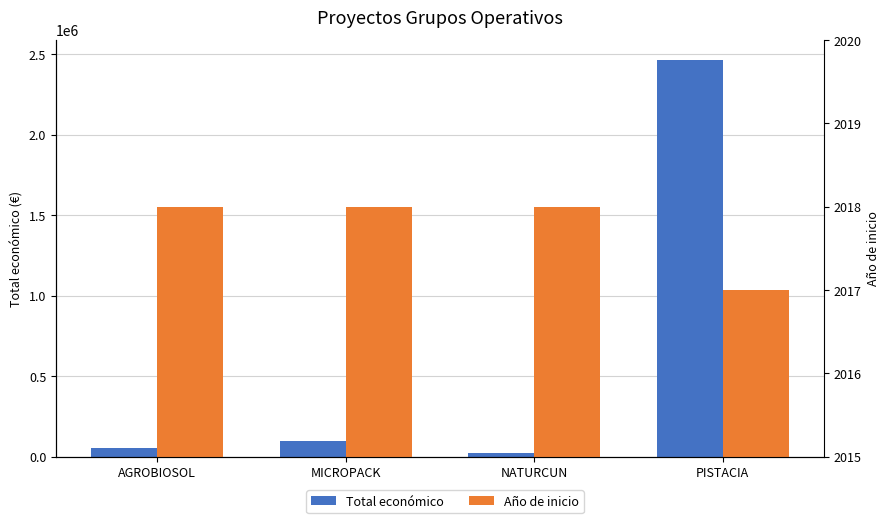

What position from the left is NATURCUN?

3